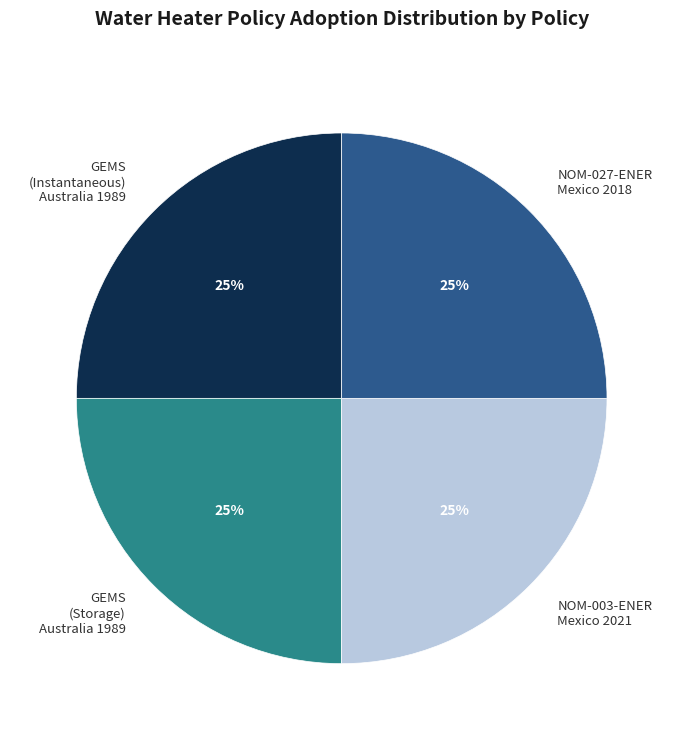

Approximately how many times larger is the value at GEMS (Storage) Australia 1989 compared to NOM-003-ENER Mexico 2021?

1.0